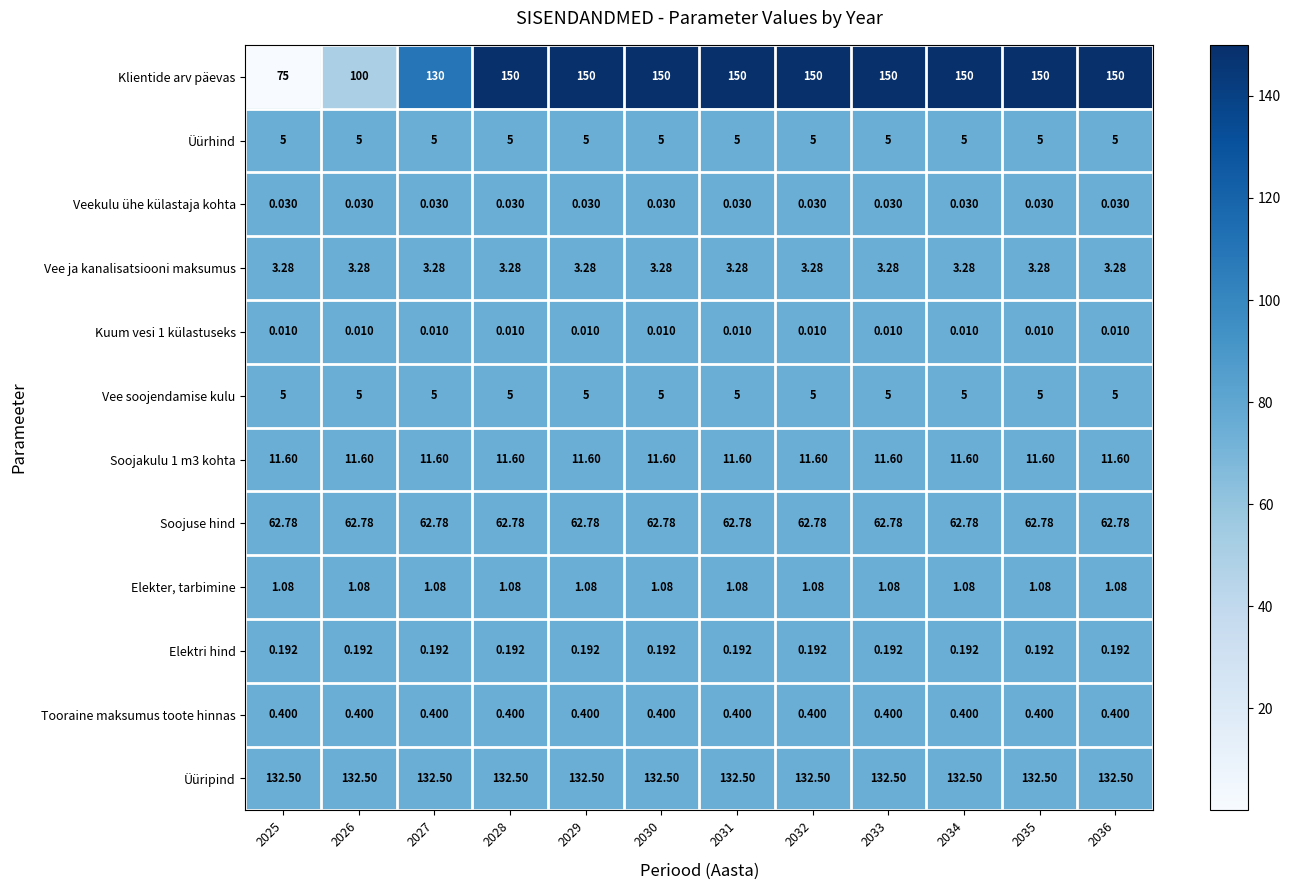

Is the value of Soojakulu 1 m3 kohta at 2026 greater than the value of Vee ja kanalisatsiooni maksumus at 2035?

Yes